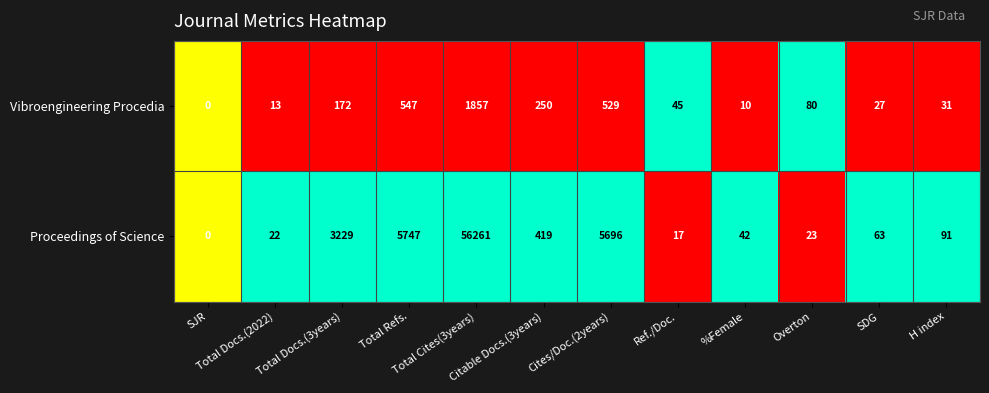

What is the sum of all Vibroengineering Procedia values?

3561